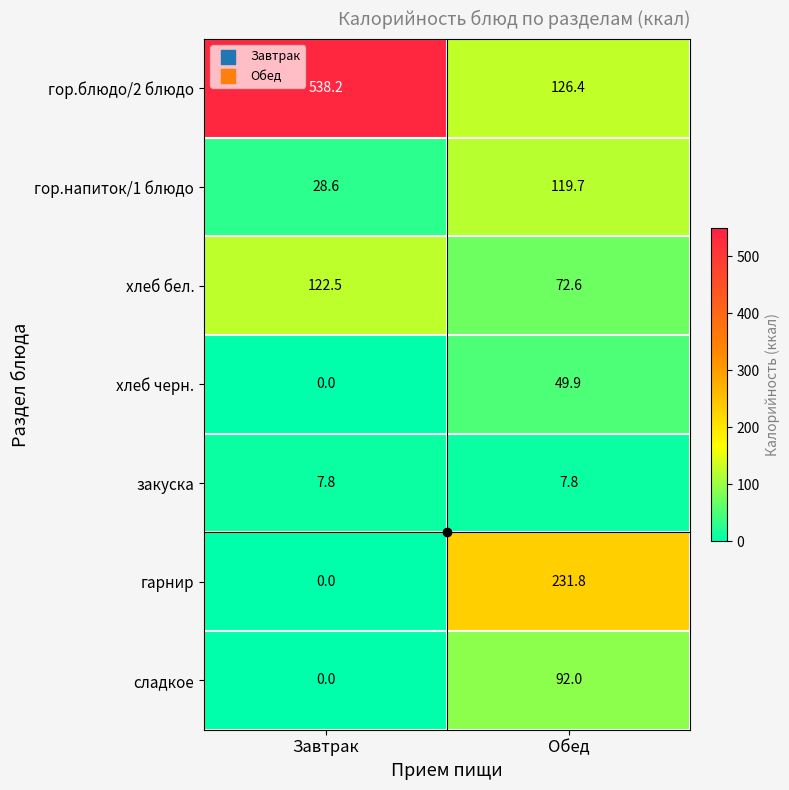

What is the difference between the maximum and minimum values in the гор.блюдо/2 блюдо series?

411.8